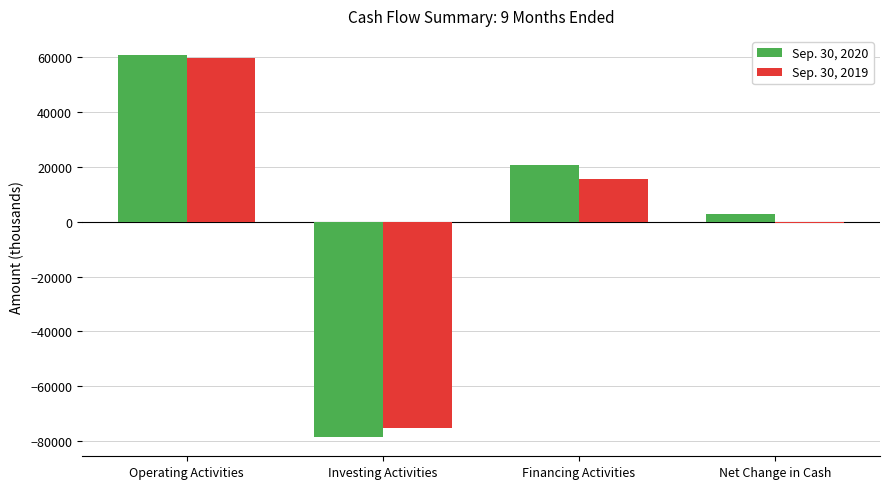

At how many categories does at least one series exceed 17317?

2